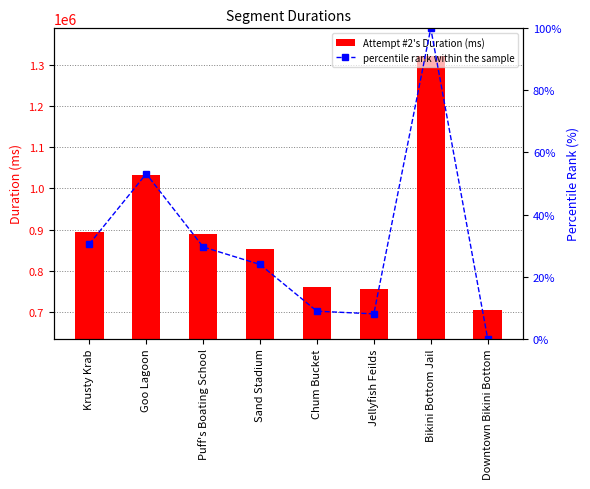

What position from the left is Jellyfish Feilds?

6